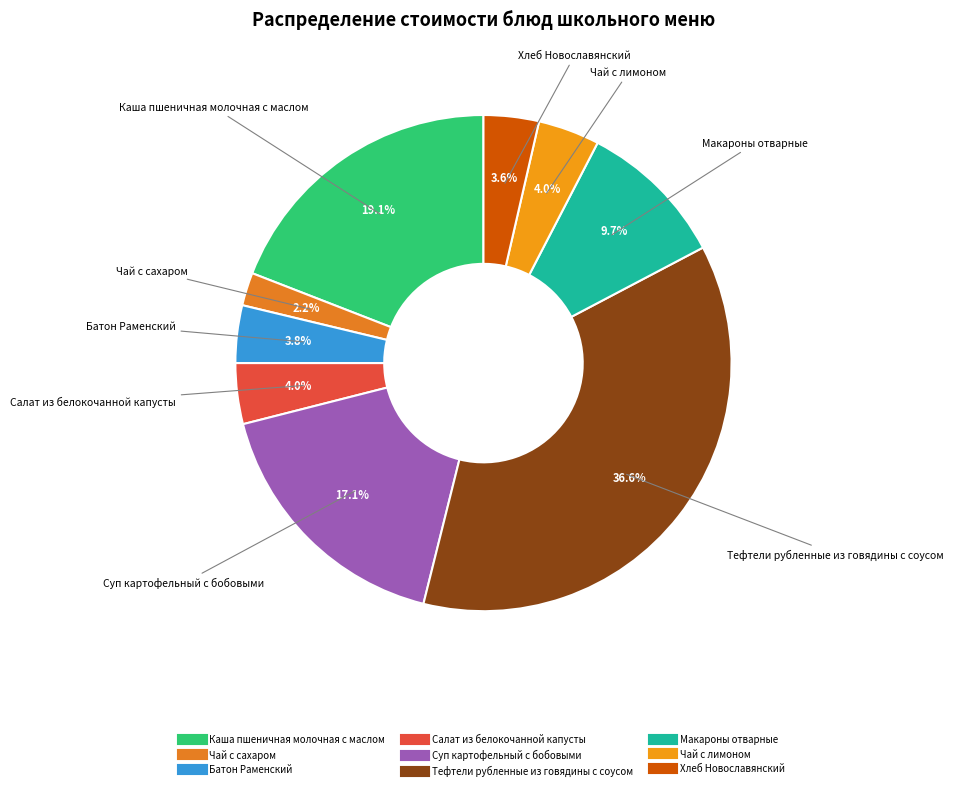

Which has a higher value, Тефтели рубленные из говядины с соусом or Макароны отварные?

Тефтели рубленные из говядины с соусом